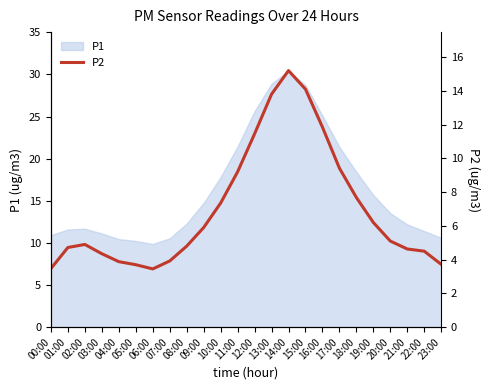

Which category has the lowest value across all series?

06:00